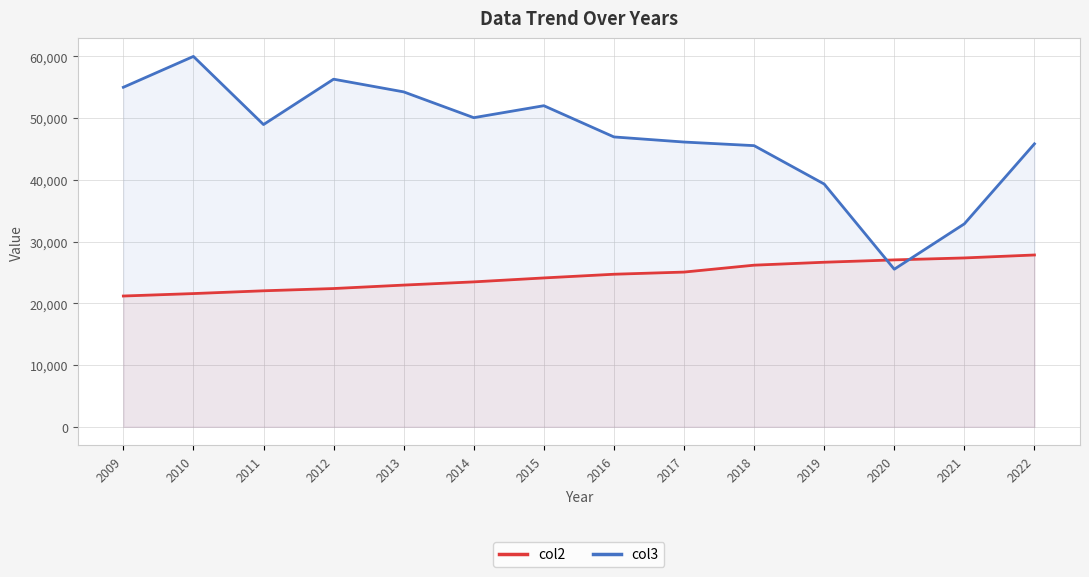

The col3 series shows 15063 at 2019. True or false?

False